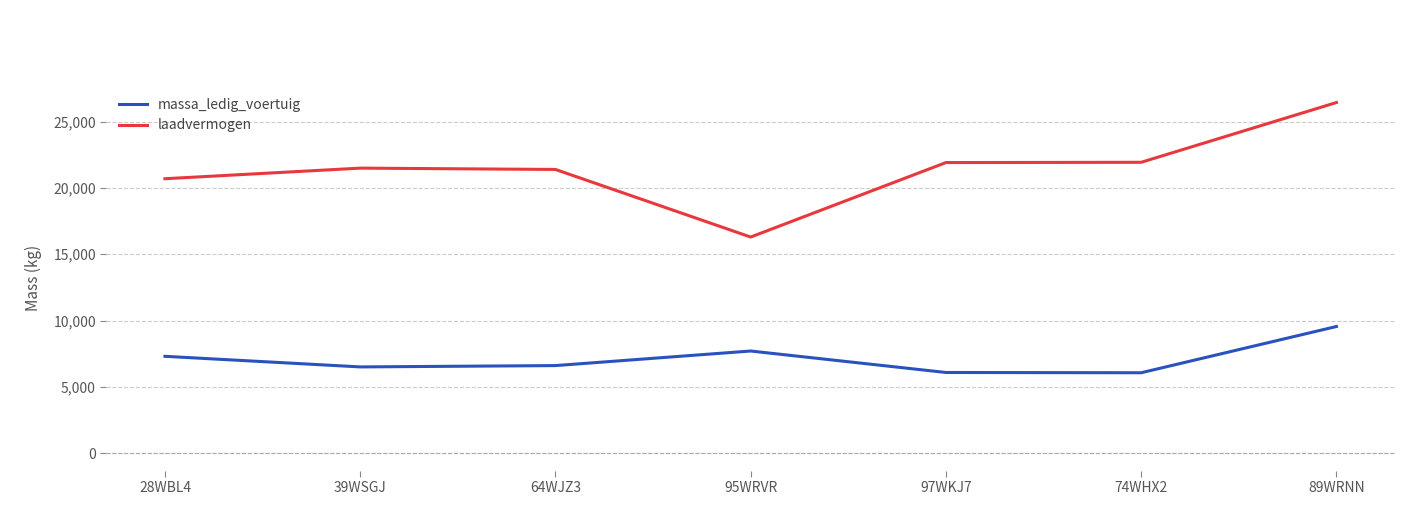

The laadvermogen series shows 20700 at 28WBL4. True or false?

True